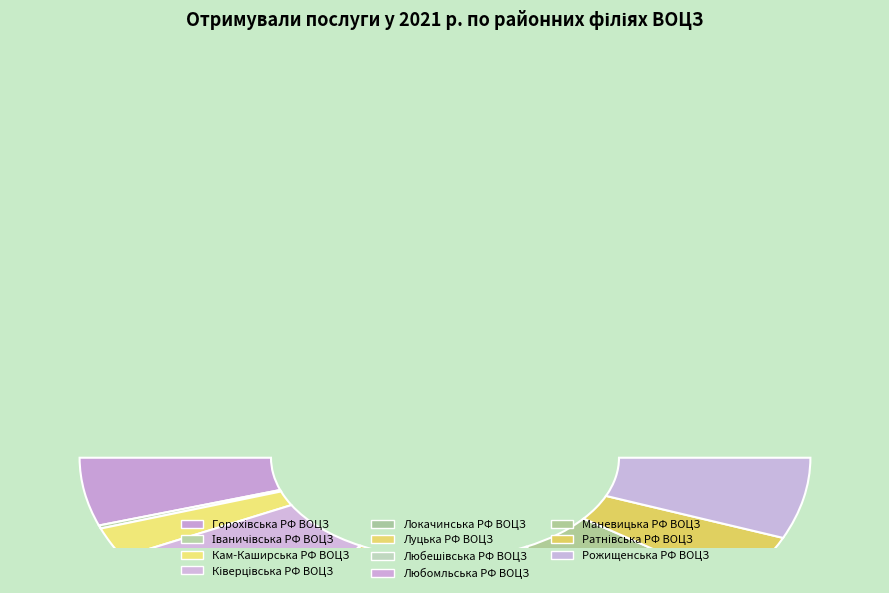

To the nearest percent, what is the combined percentage of Ківерцівська РФ ВОЦЗ and Любешівська РФ ВОЦЗ?

22%